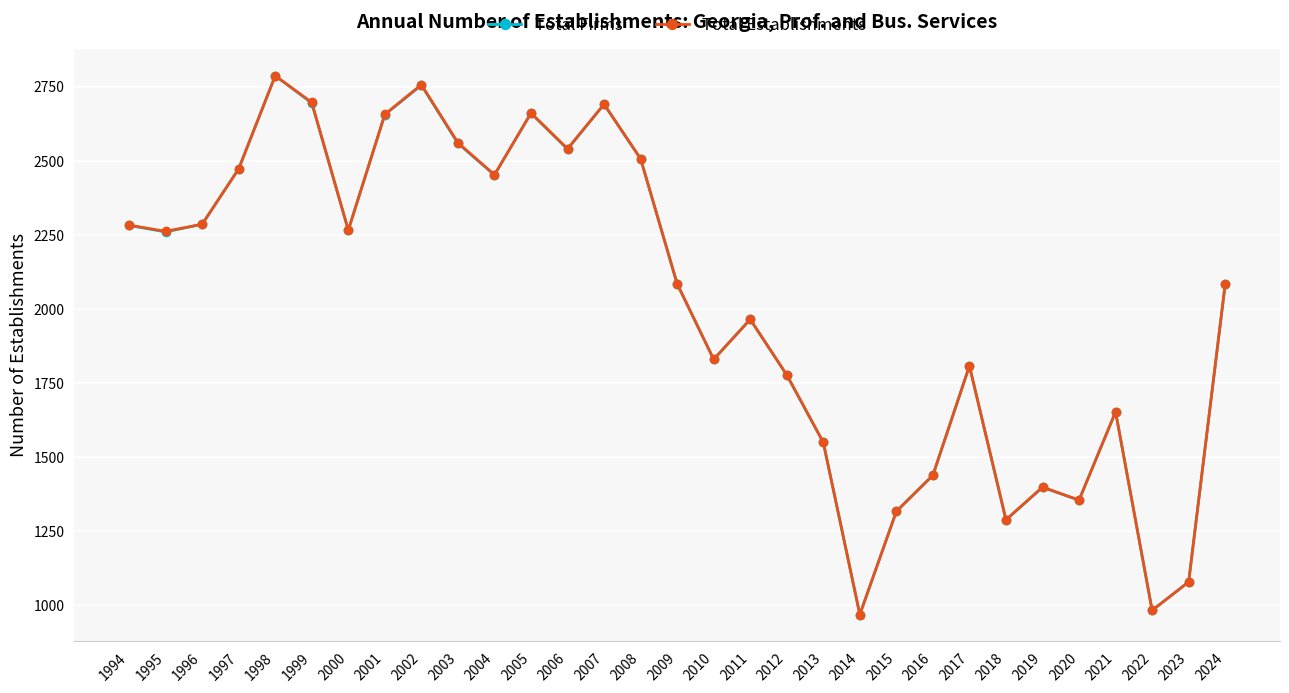

What is the difference between the Total Establishments values at 2015 and 2016?

122